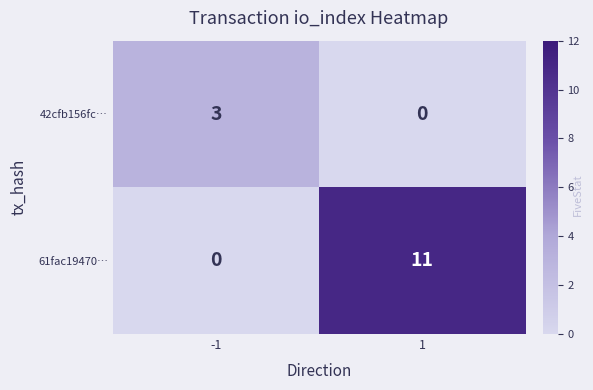

Is it true that 42cfb156fc… equals 1 at -1?

False